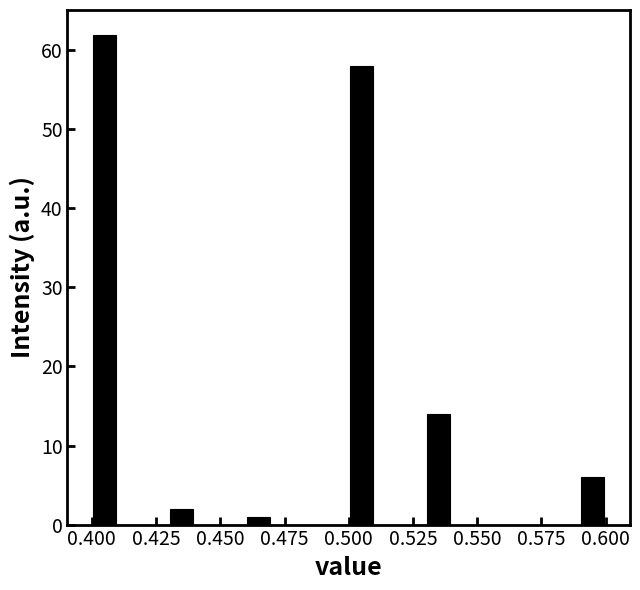

Read against the x-axis, roughly where is the centre of the tallest bar?

0.405